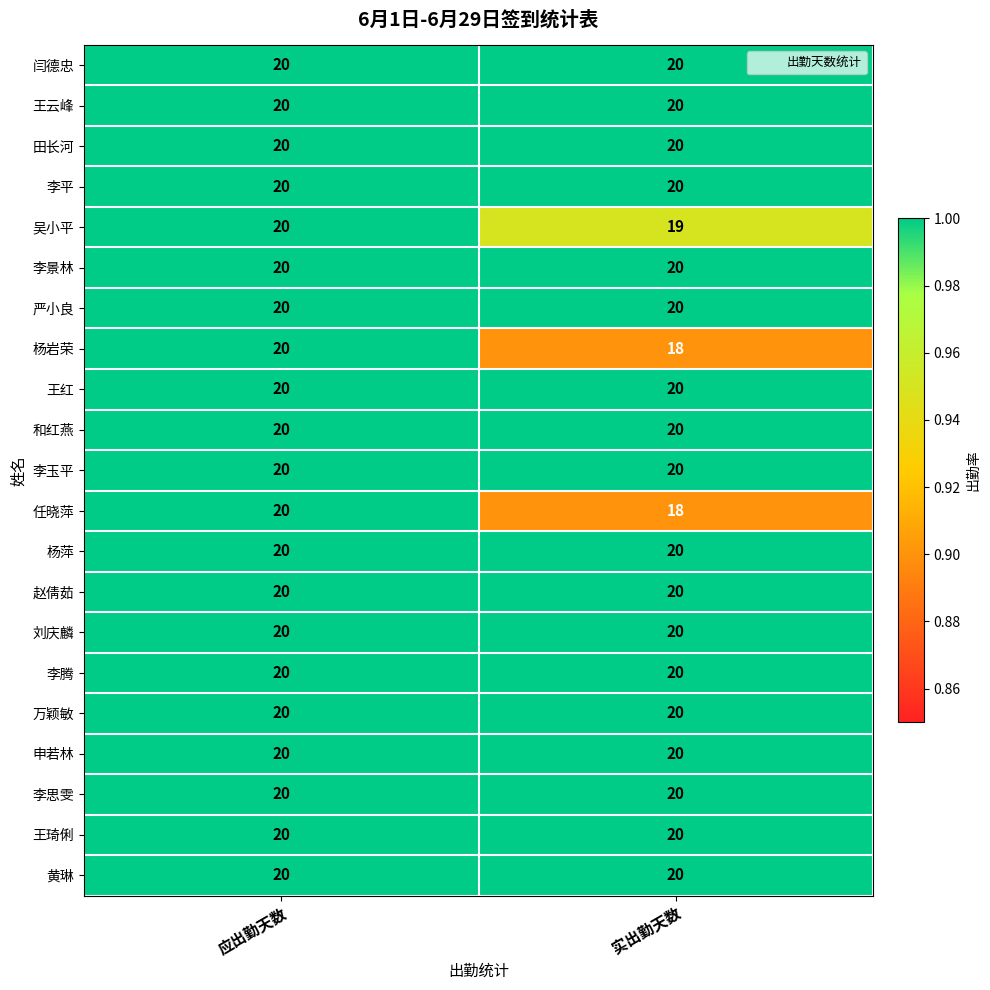

What is the approximate value of 王云峰 at 应出勤天数?

20